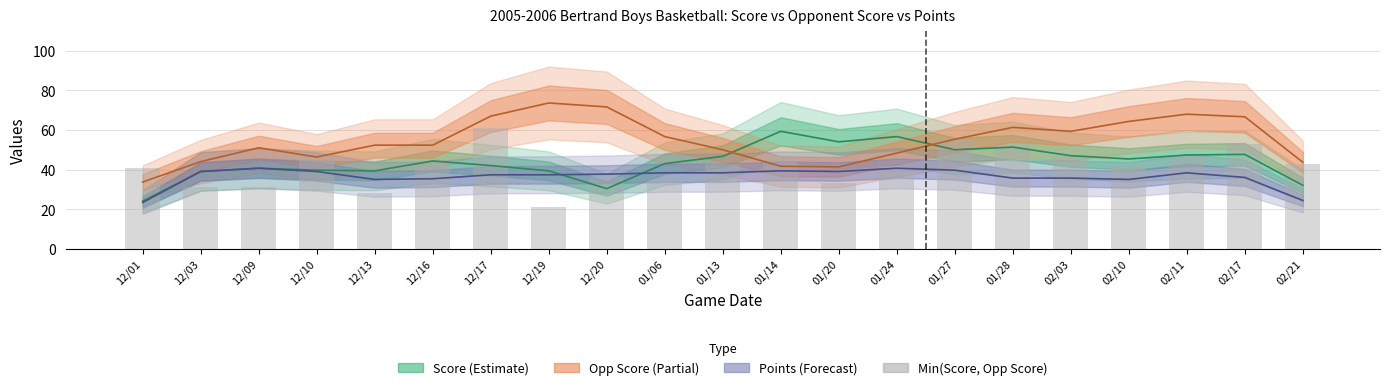

What is the difference between the maximum and minimum values?

40